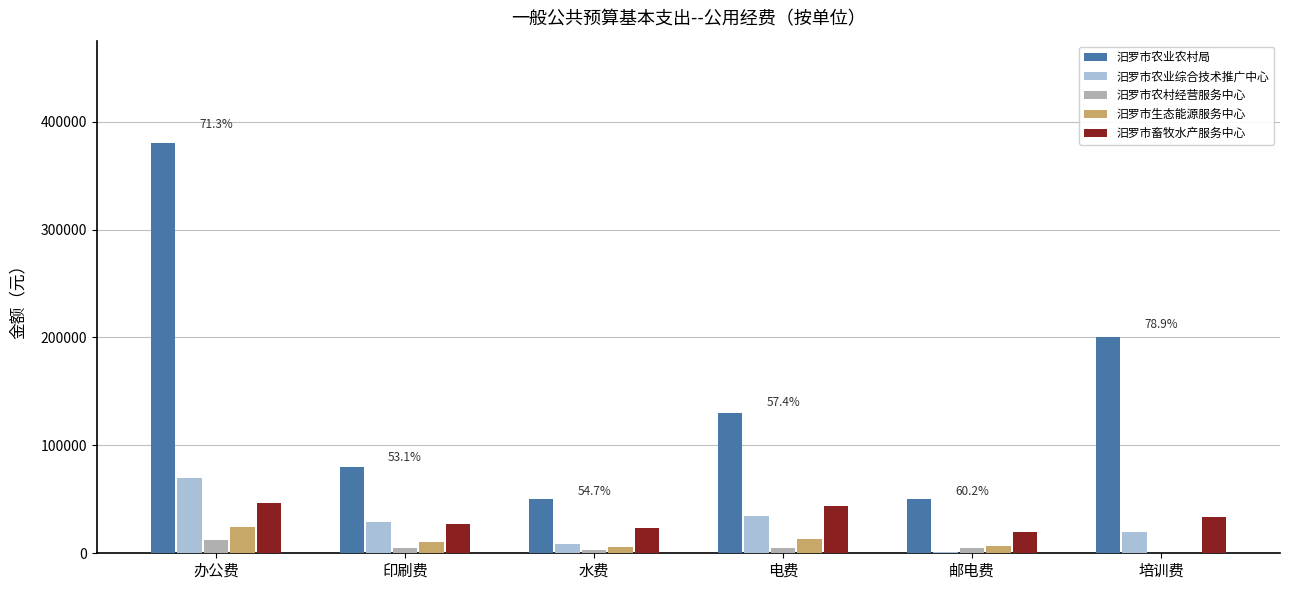

At which label is 汨罗市农业农村局 closest to 215000?

培训费